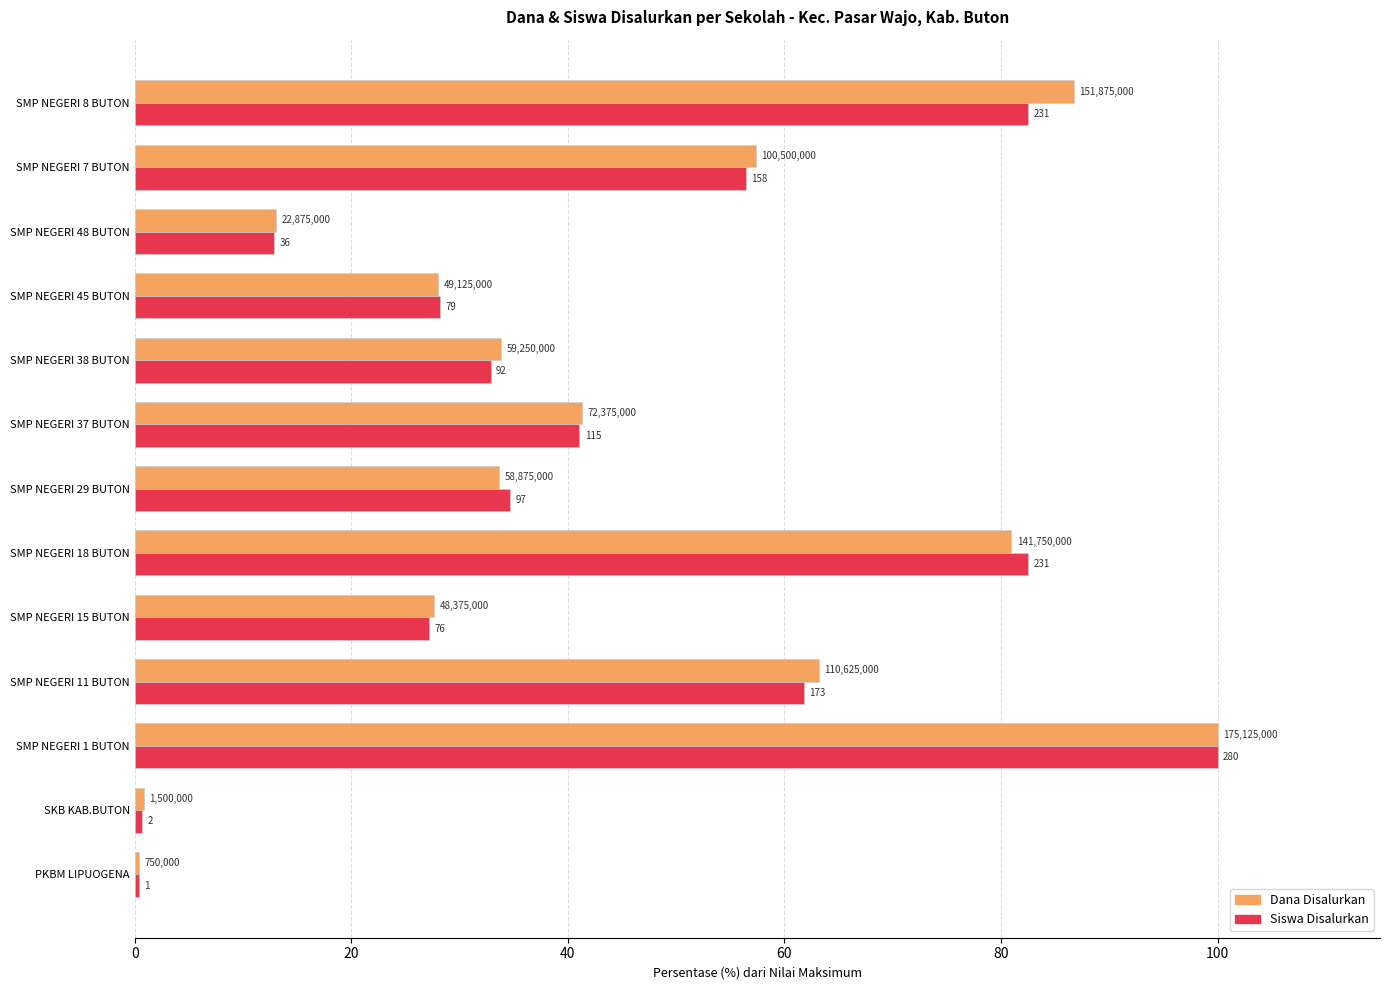

What is the average value of the Siswa Disalurkan series?

43.2